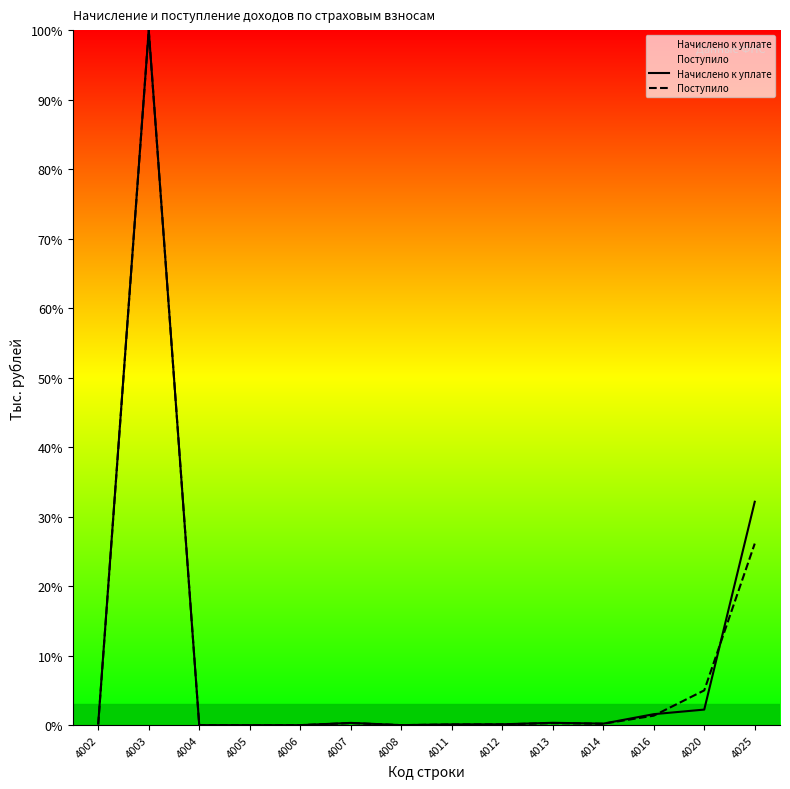

Is the value of Поступило at 4004 greater than the value of Начислено к уплате at 4007?

No